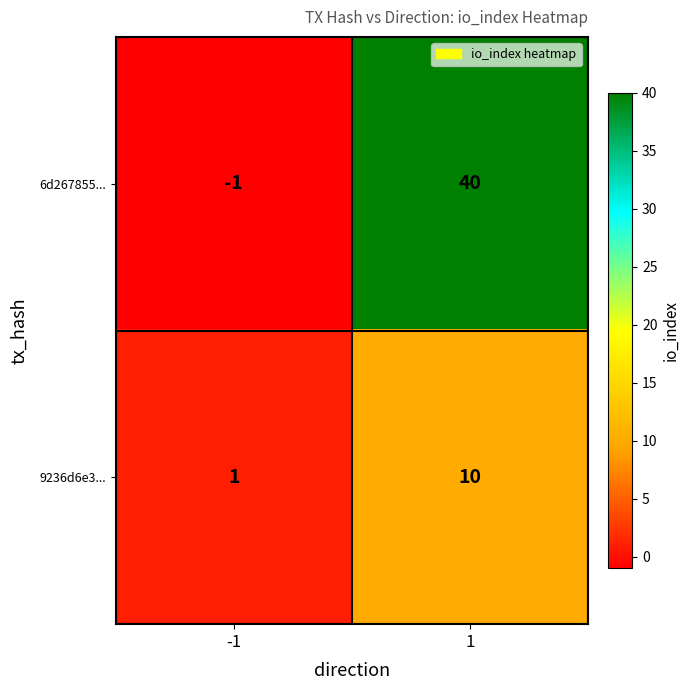

The 9236d6e3... series shows 6 at 1. True or false?

False